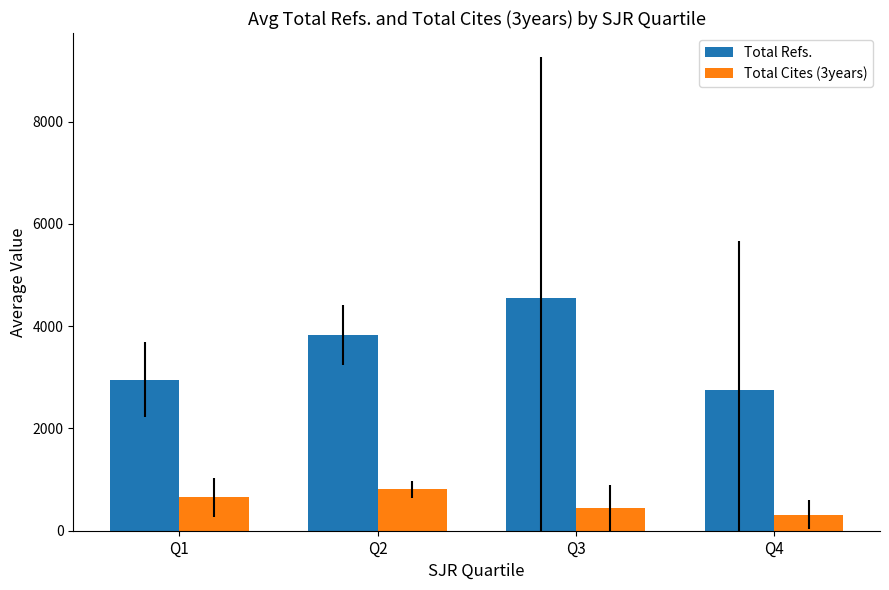

What are all the series names shown in the legend?

Total Refs., Total Cites (3years)